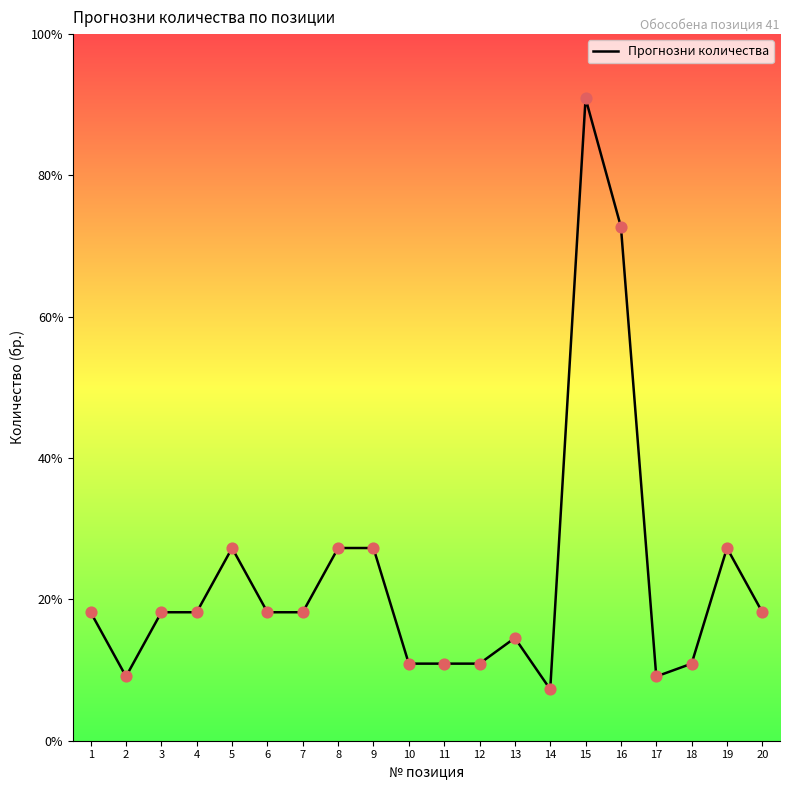

Is this an area chart (filled region under the line)?

Yes